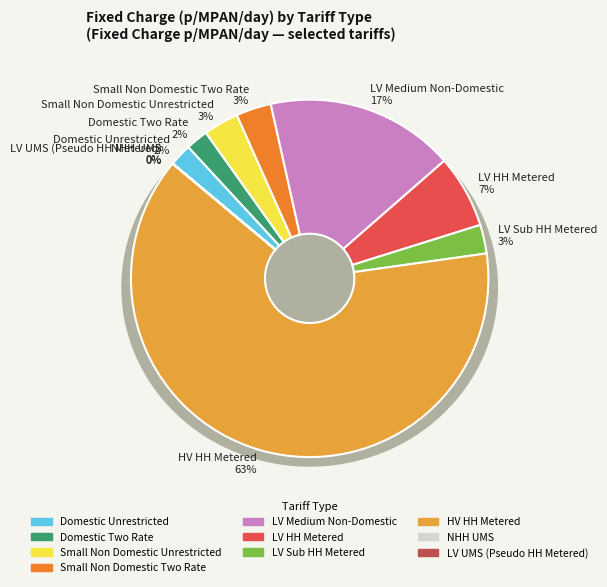

Is it true that LV HH Metered is 7% of the pie?

True